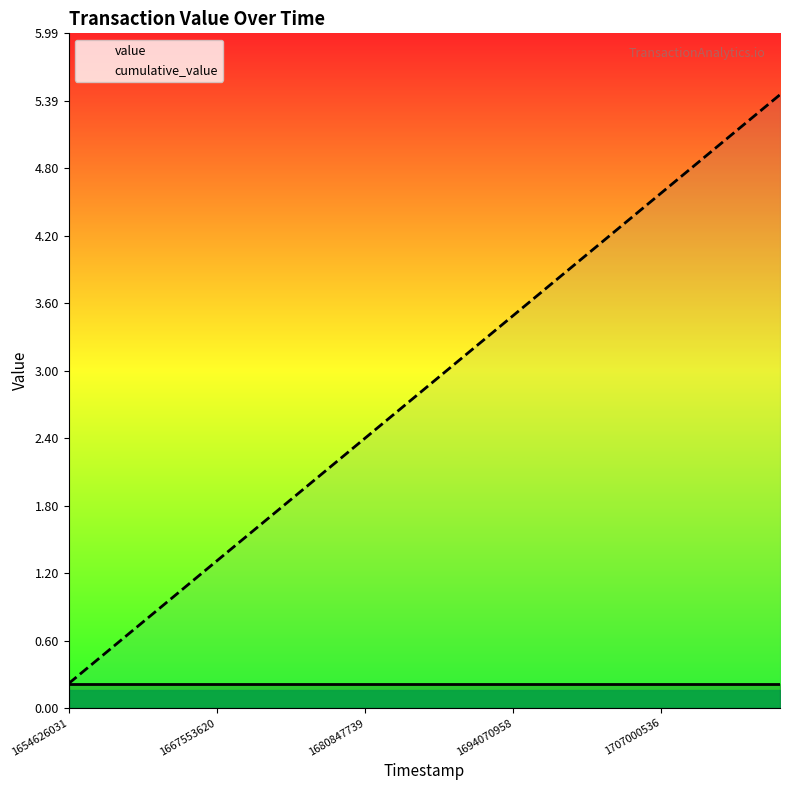

How many lines are shown in the chart?

2